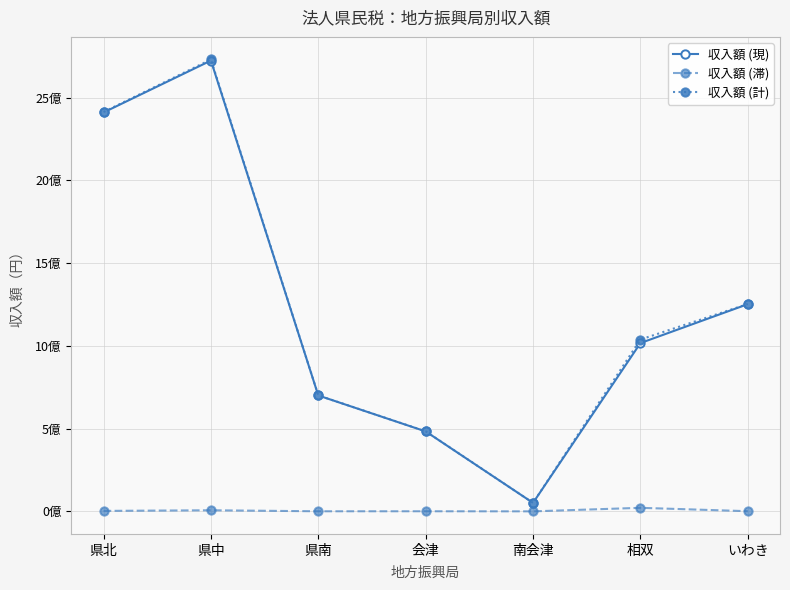

What is the difference between the maximum and minimum values in the 収入額 (滞) series?

21315574